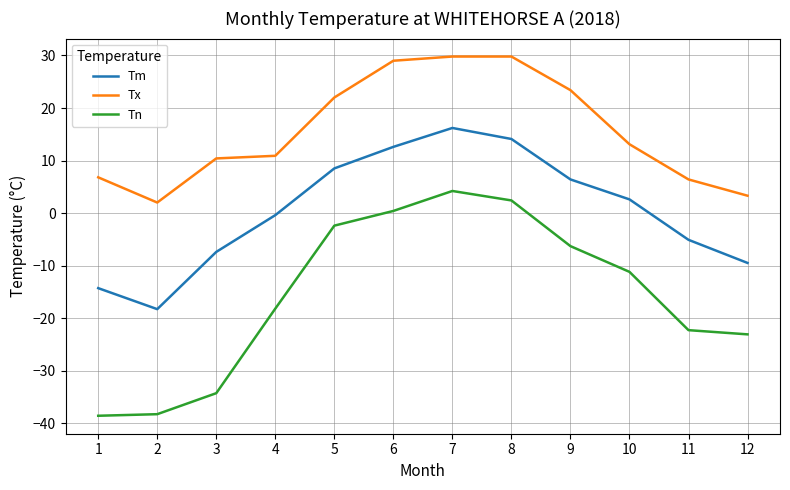

How many values in Tn are above zero?

3